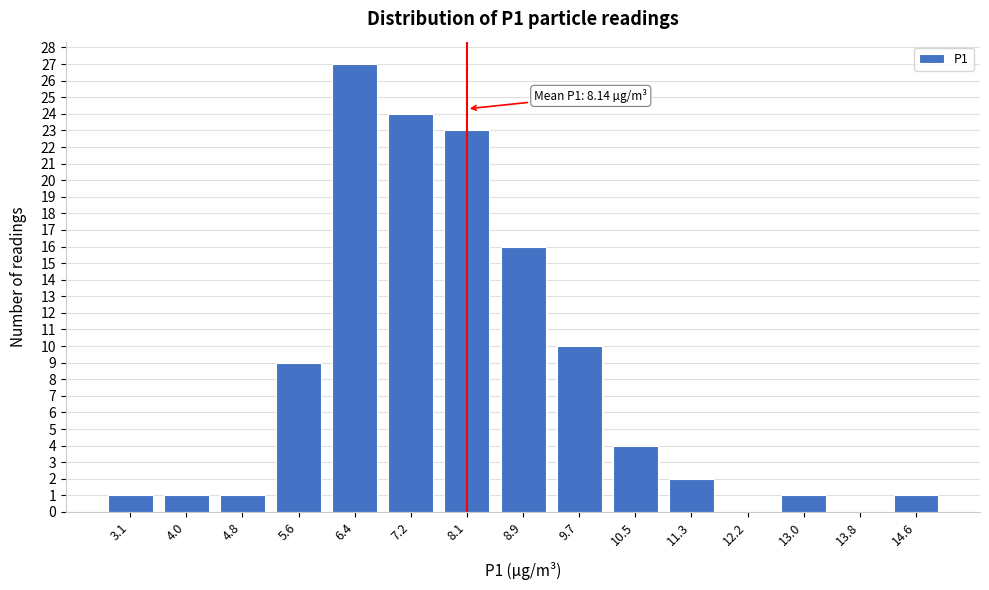

Reading left to right, transcribe all the data shown in this chart.

3.1=1	4.0=1	4.8=1	5.6=9	6.4=27	7.2=24	8.1=23	8.9=16	9.7=10	10.5=4	11.3=2	12.2=0	13.0=1	13.8=0	14.6=1